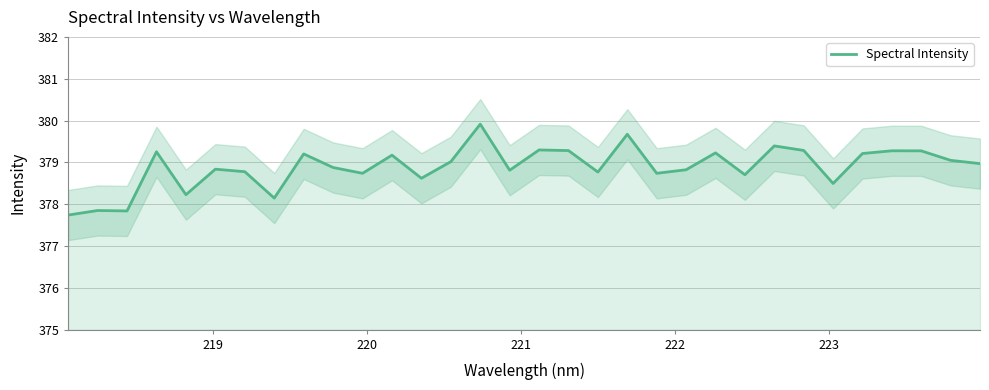

True or false: there are more than 2 points higher than both neighbors.

True